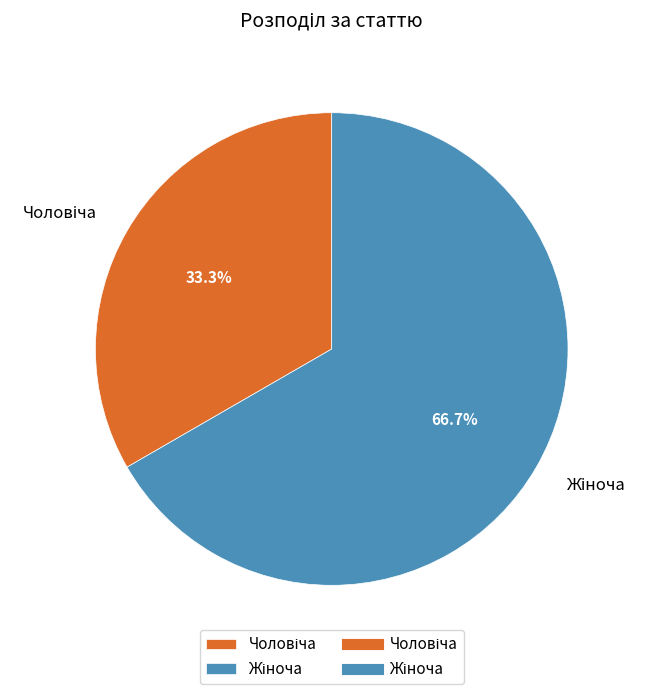

Does any single category account for the majority?

Yes